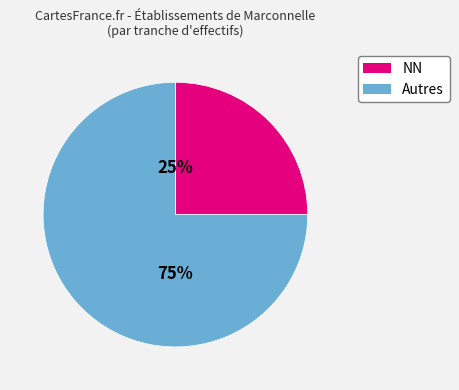

To the nearest percent, what is the difference between the largest and smallest slice percentages?

50%